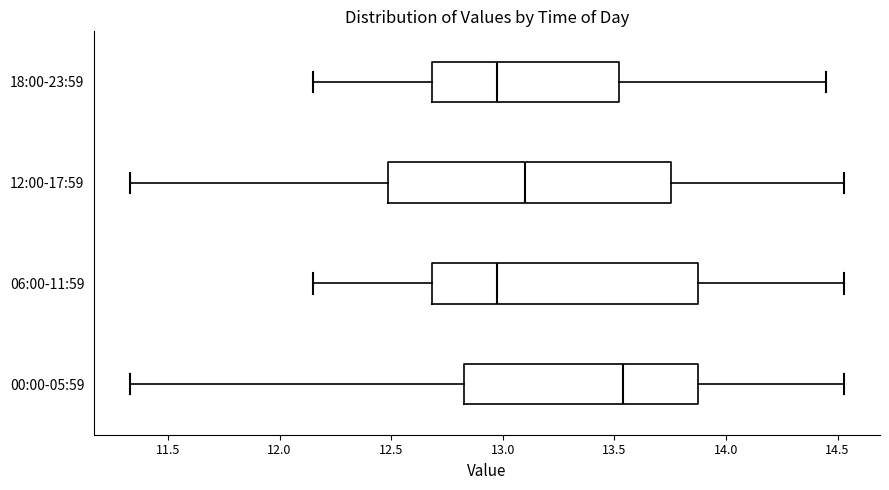

Which box is the widest, from its left edge to its right edge?

12:00-17:59